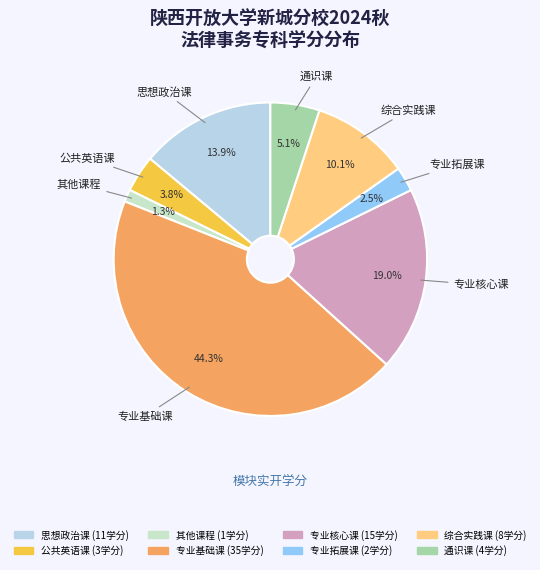

Is it true that 专业核心课 is 28% of the pie?

False